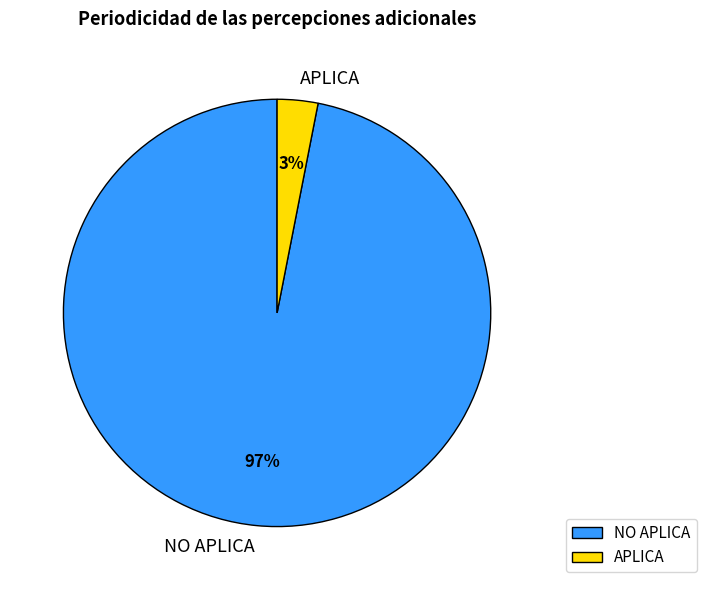

To the nearest percent, what is the combined percentage of NO APLICA and APLICA?

100%